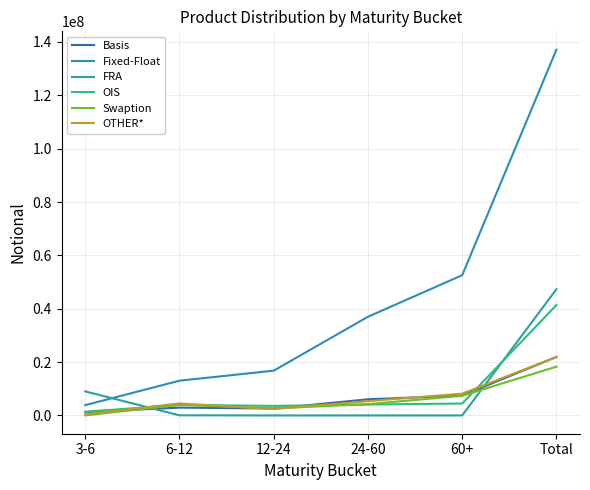

How many intersections are there between Basis and OTHER*?

4